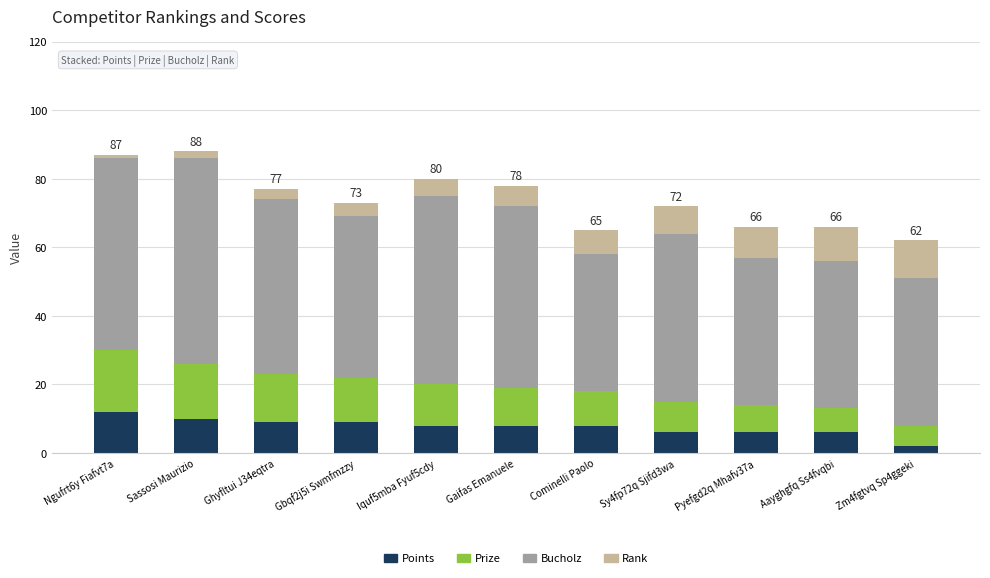

True or false: Points has a value of 8 at Iquf5mba Fyuf5cdy.

True